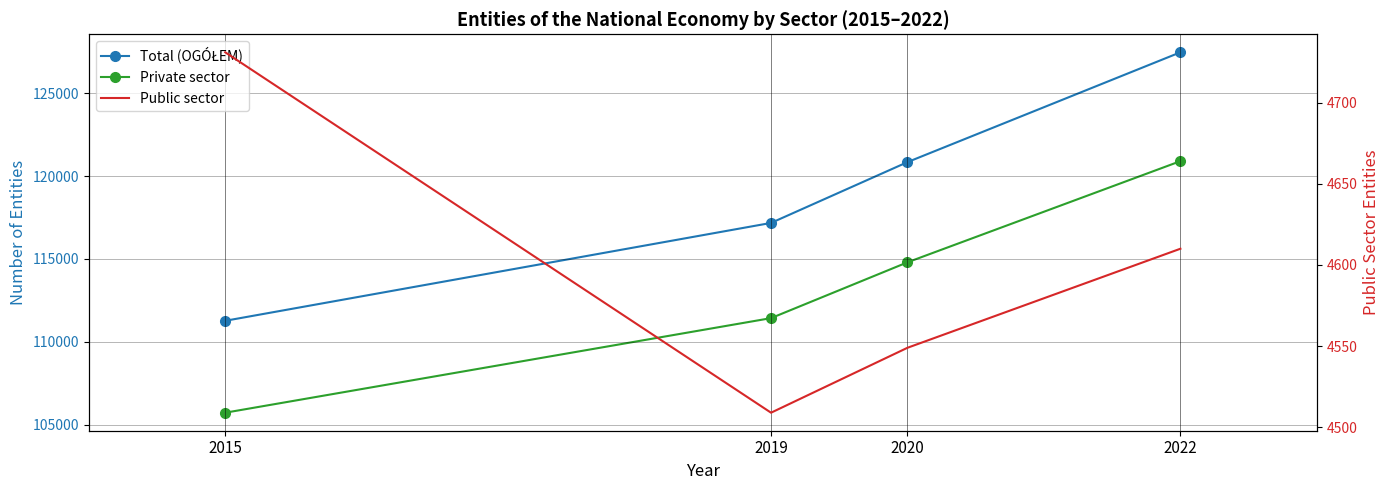

True or false: Public sector has a value of 4610 at 2022.

True